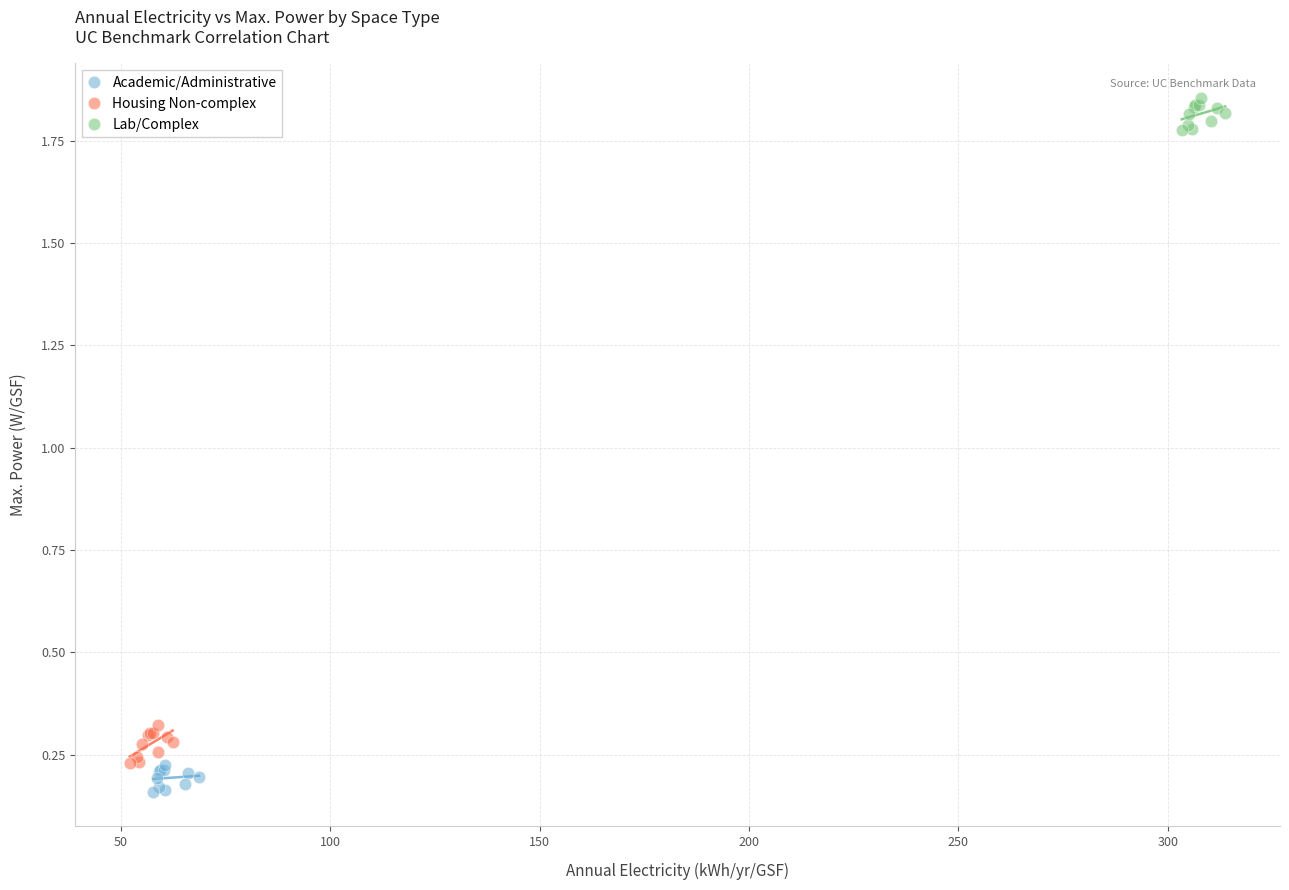

Which series has the widest spread of Y values?

Housing Non-complex